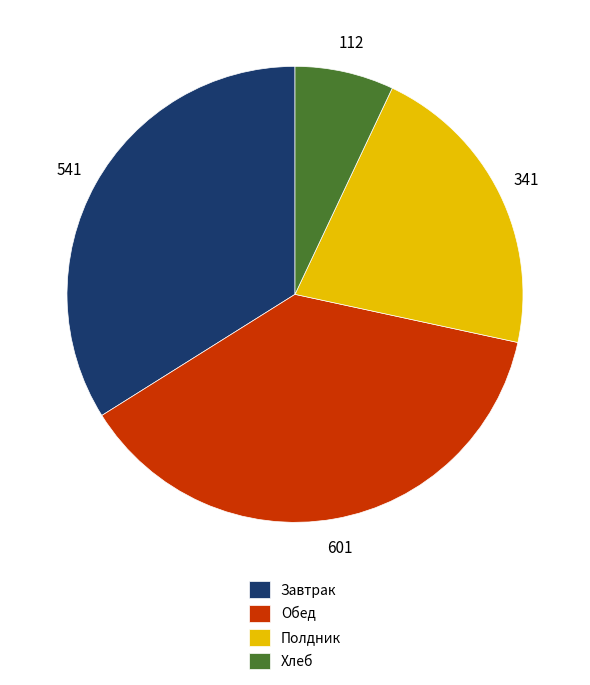

Is there a majority slice in this chart?

No